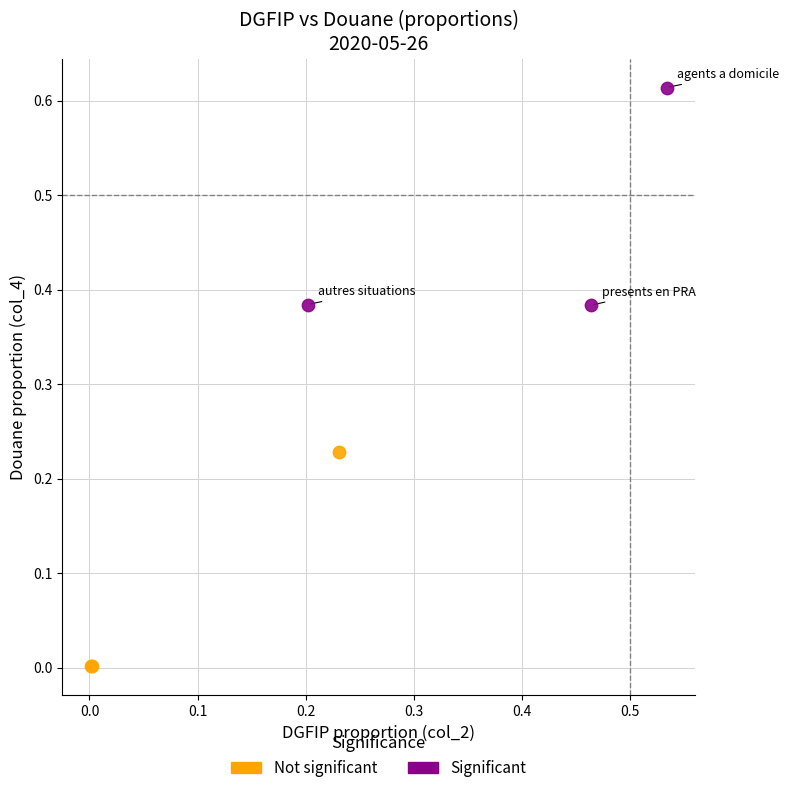

What are all the series names shown in the legend?

Not significant, Significant